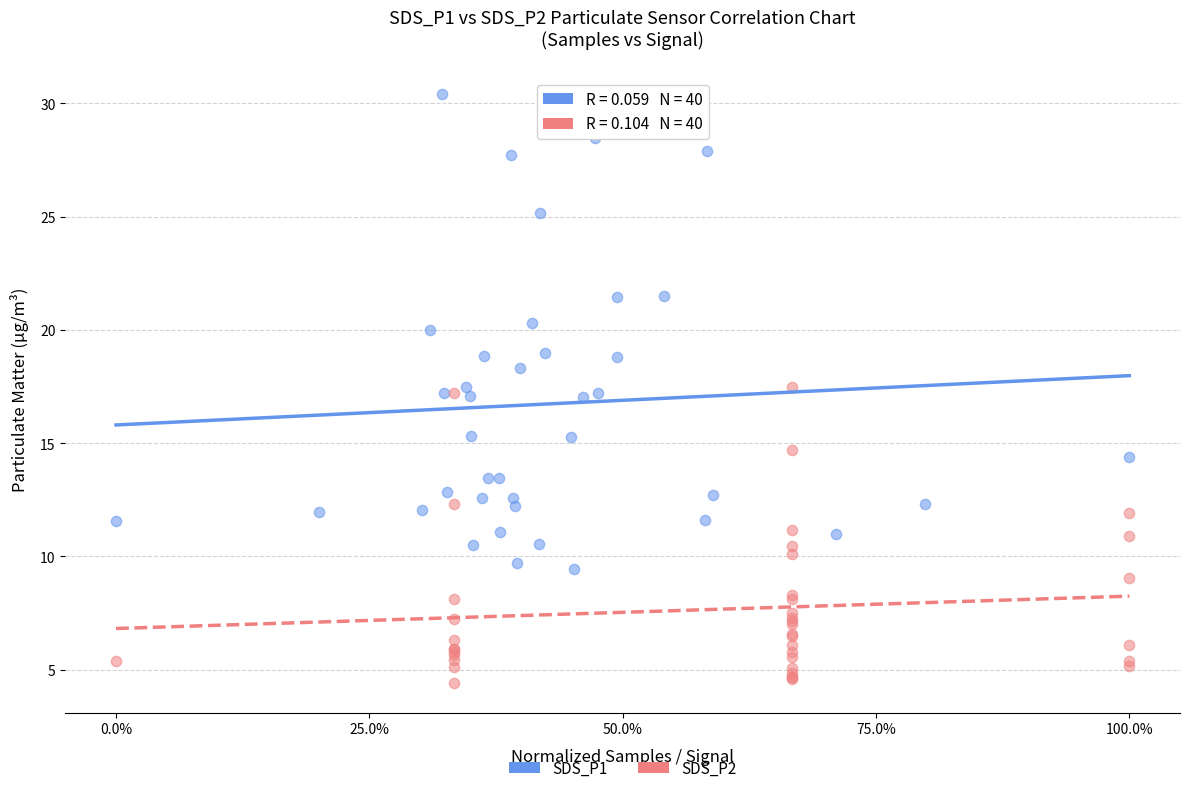

Which series contains the highest Y value?

SDS_P1